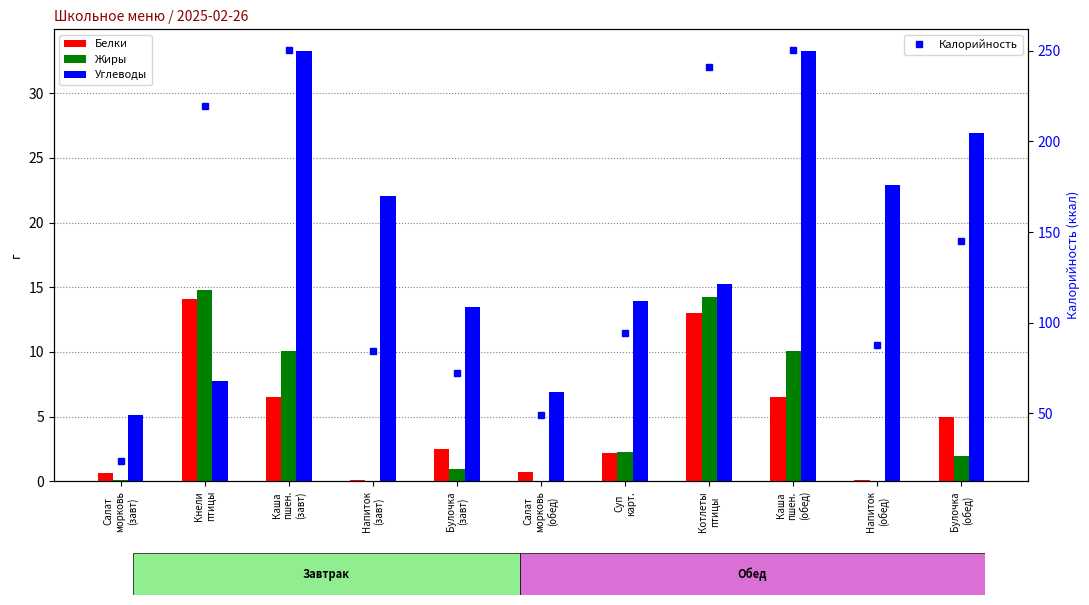

How many values in the Жиры series exceed 1?

6